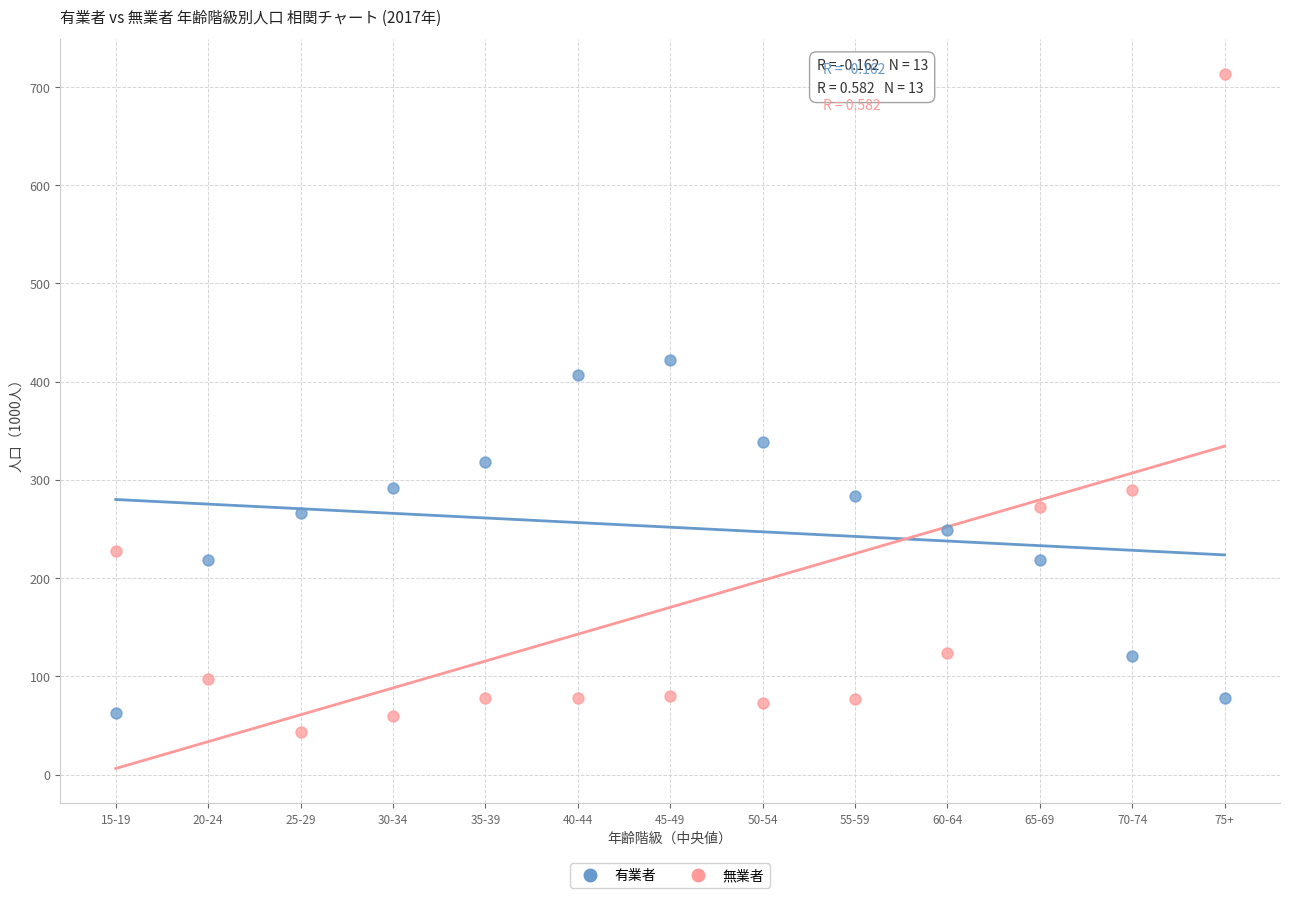

Which series has the largest Y range (max minus min)?

無業者